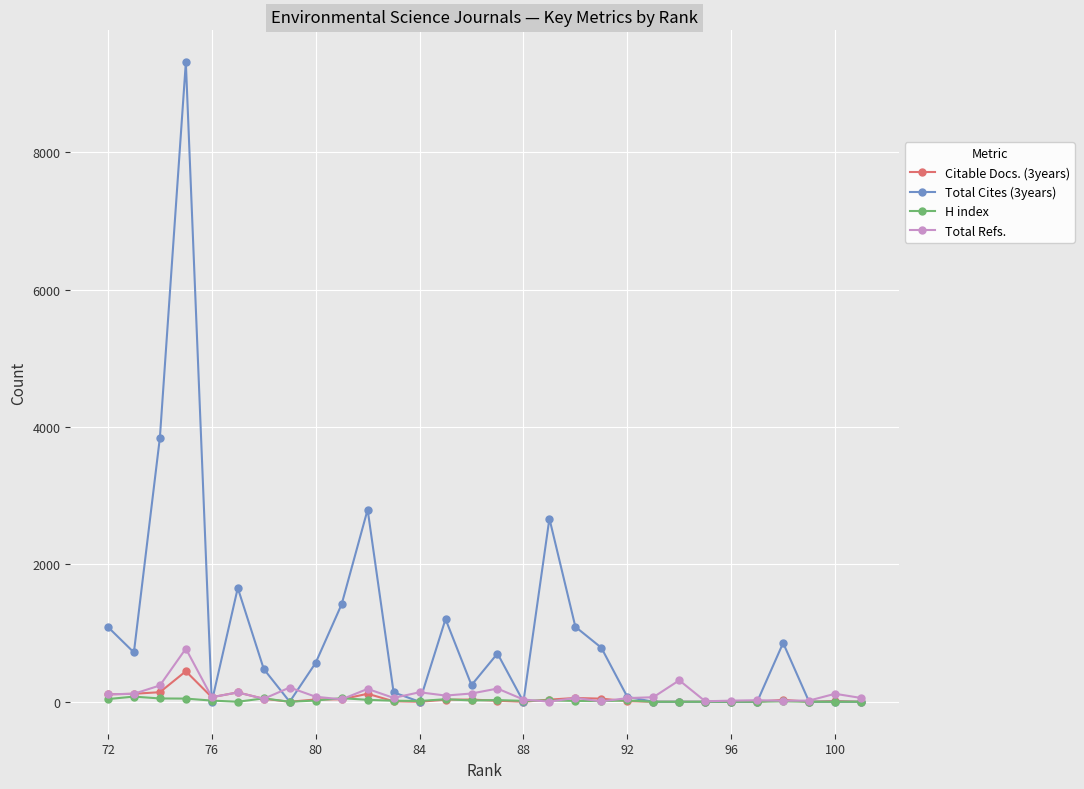

Which series has the largest total across all categories?

Total Cites (3years)